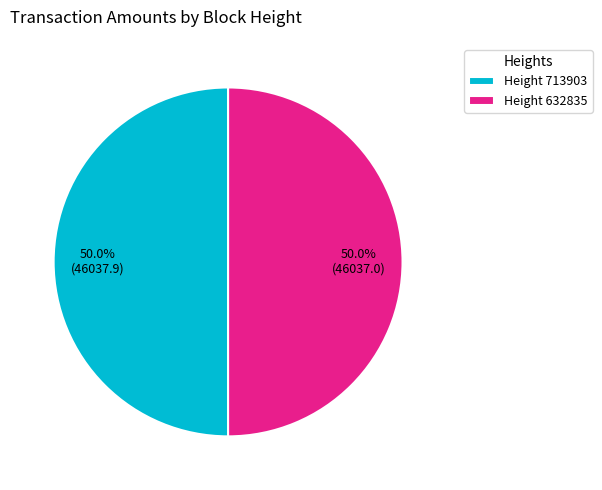

What percentage is NOT represented by Height 632835?

50.0%